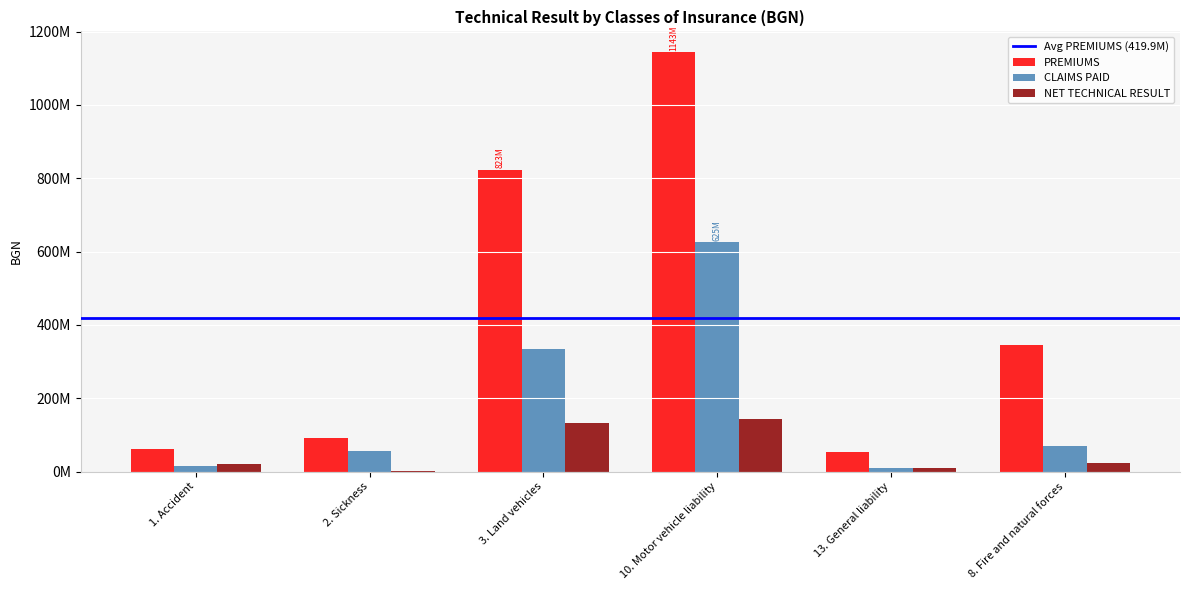

Which category has the lowest value in the PREMIUMS series?

13. General liability